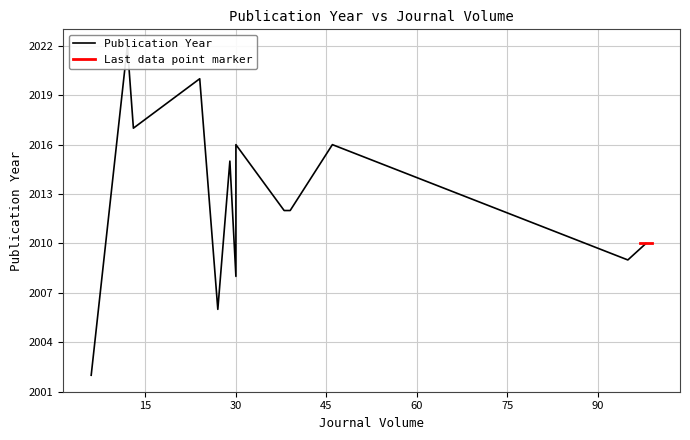

Is this an area chart (filled region under the line)?

No